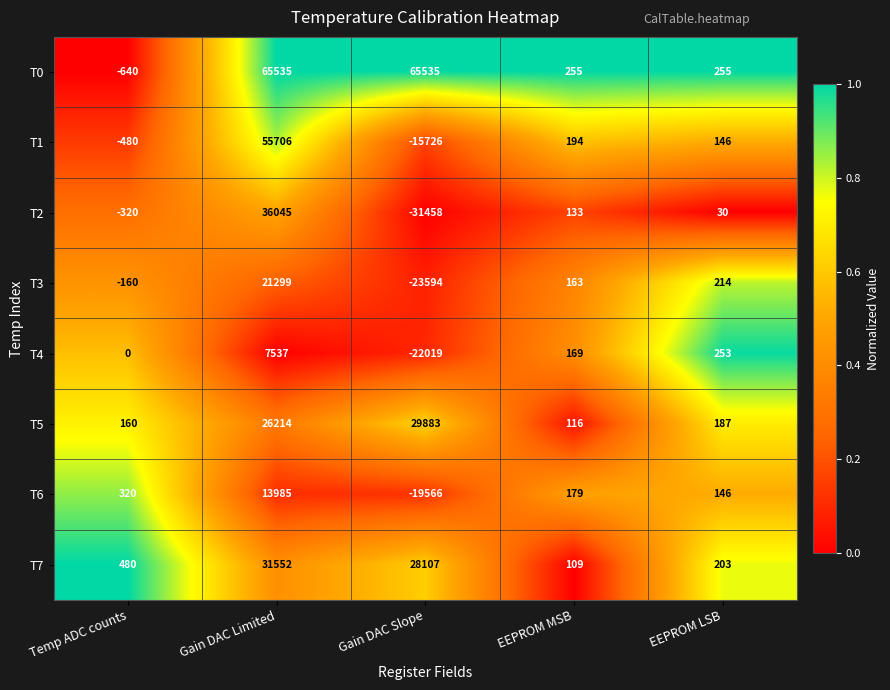

Which series has the largest total across all categories?

T0